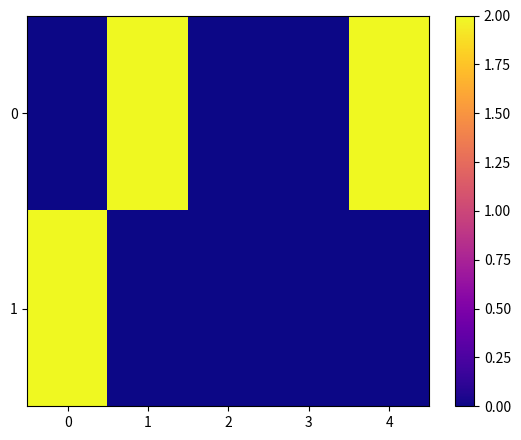

Which series has the largest total across all categories?

row_0